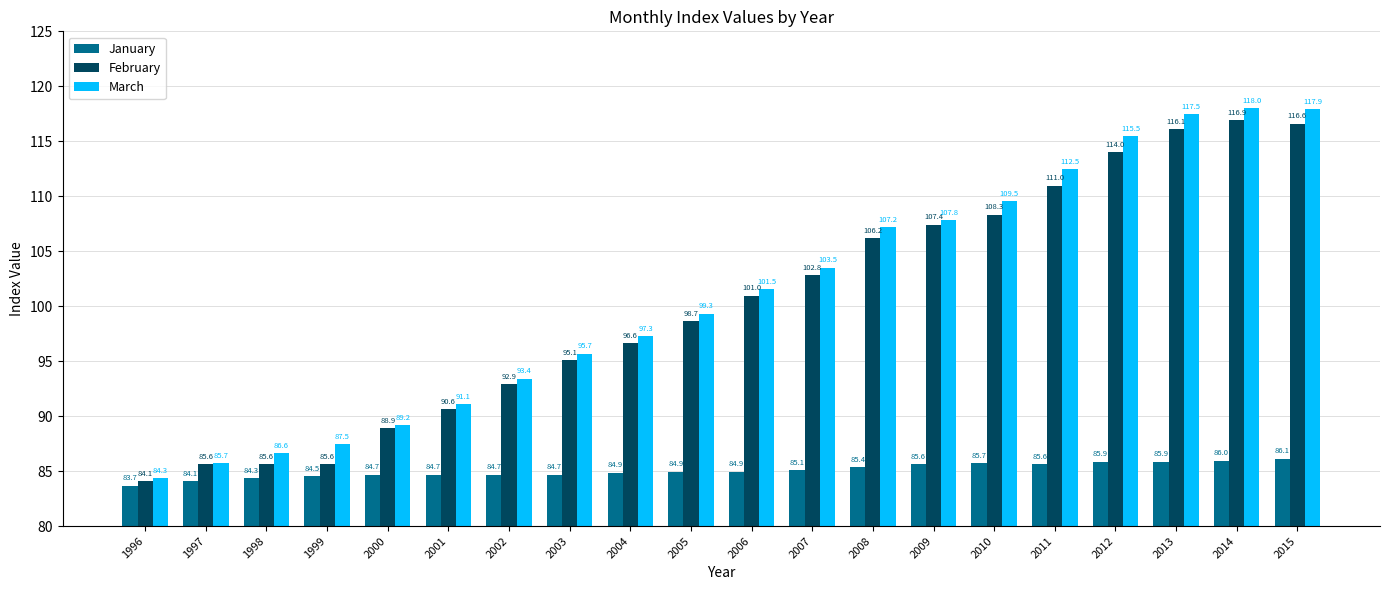

What is the lowest value of the January series?

83.7